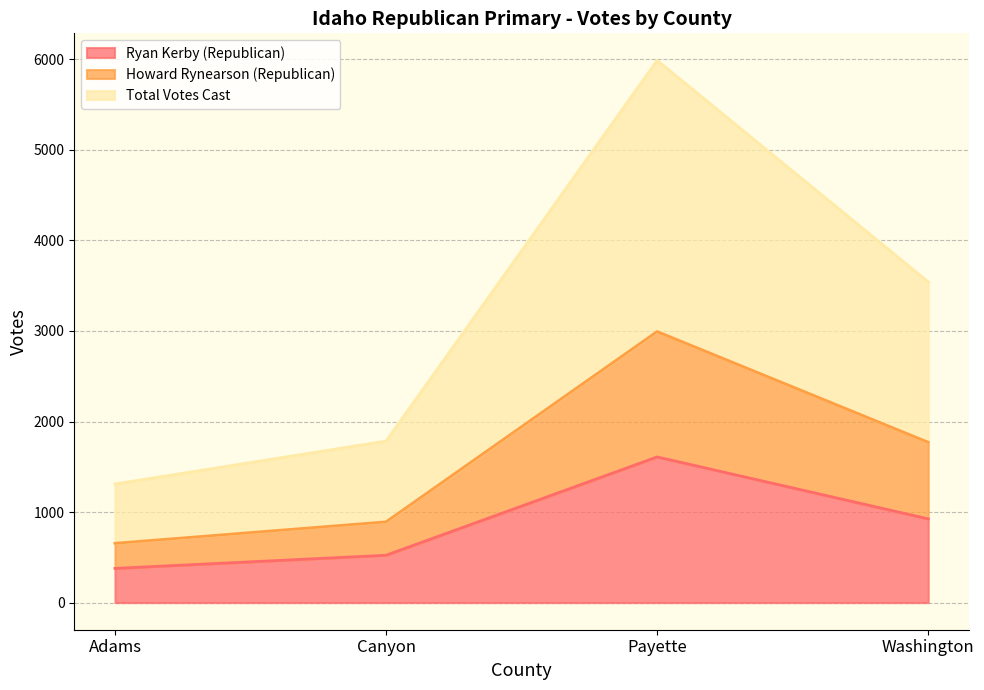

Is the value of Howard Rynearson (Republican) at Washington greater than the value of Total Votes Cast at Payette?

No